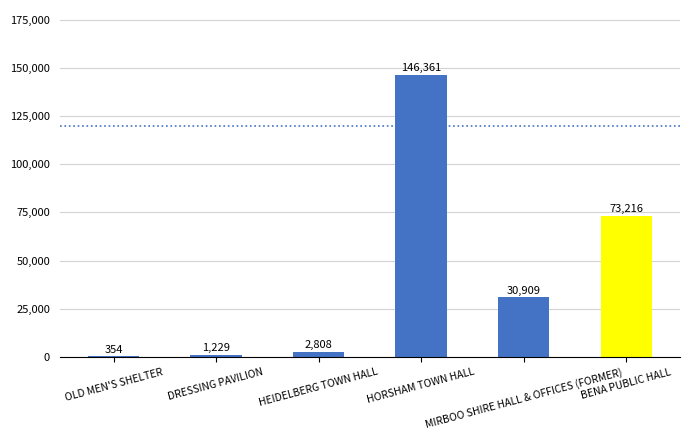

How many series are shown in this chart?

1